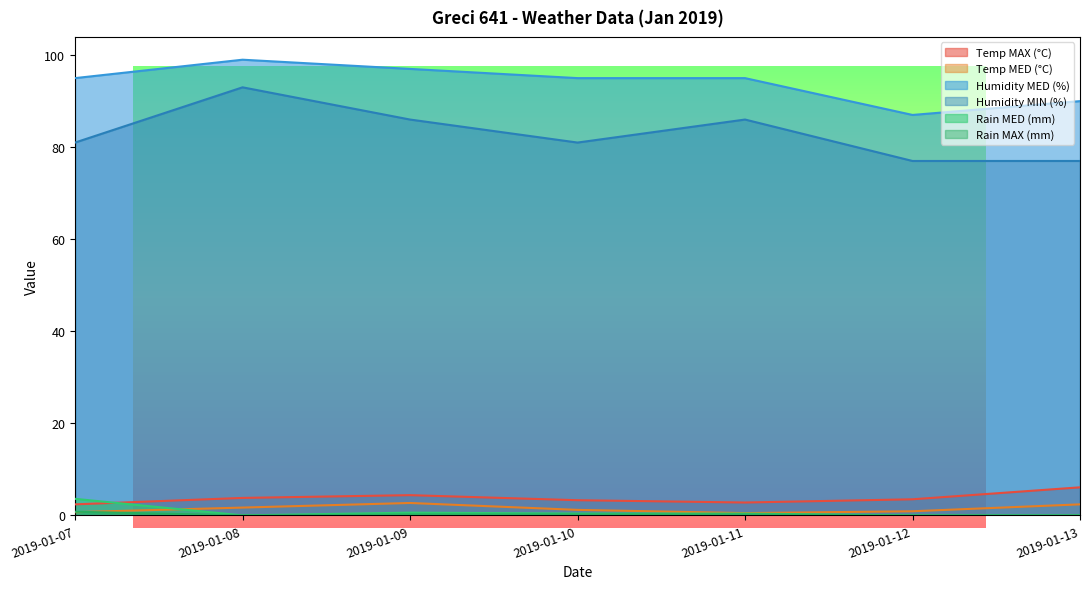

How many lines are shown in the chart?

6